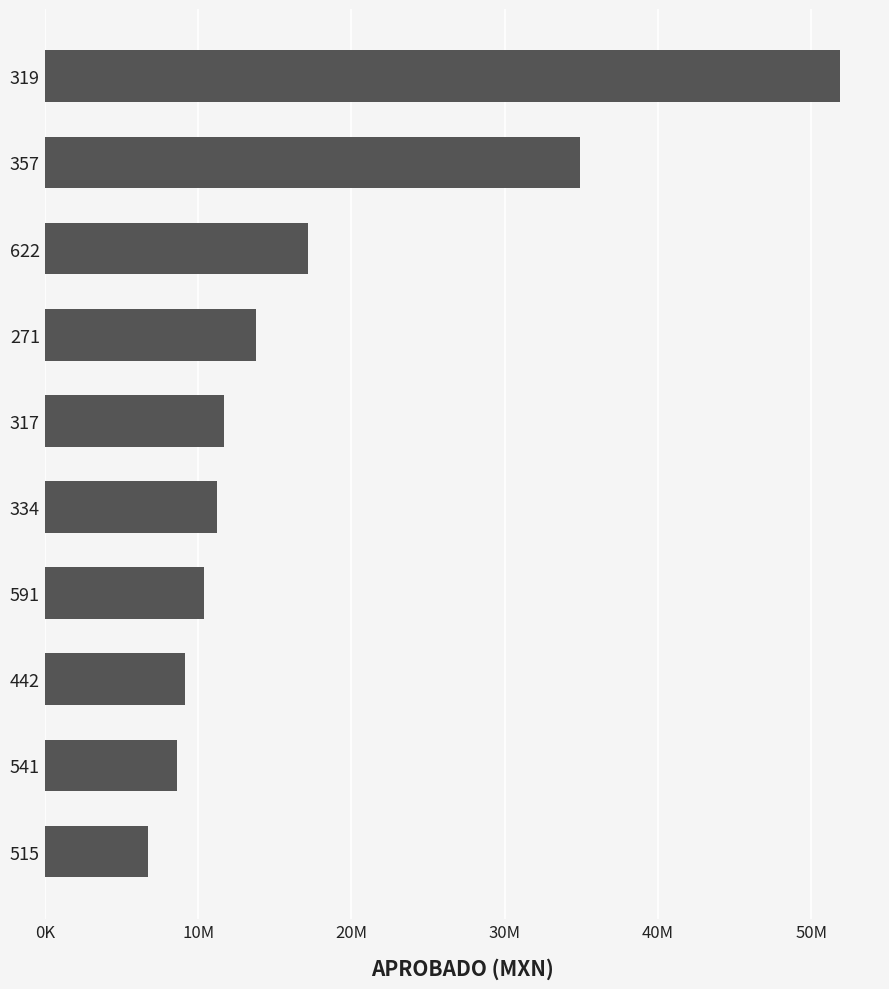

Are the bars horizontal?

Yes